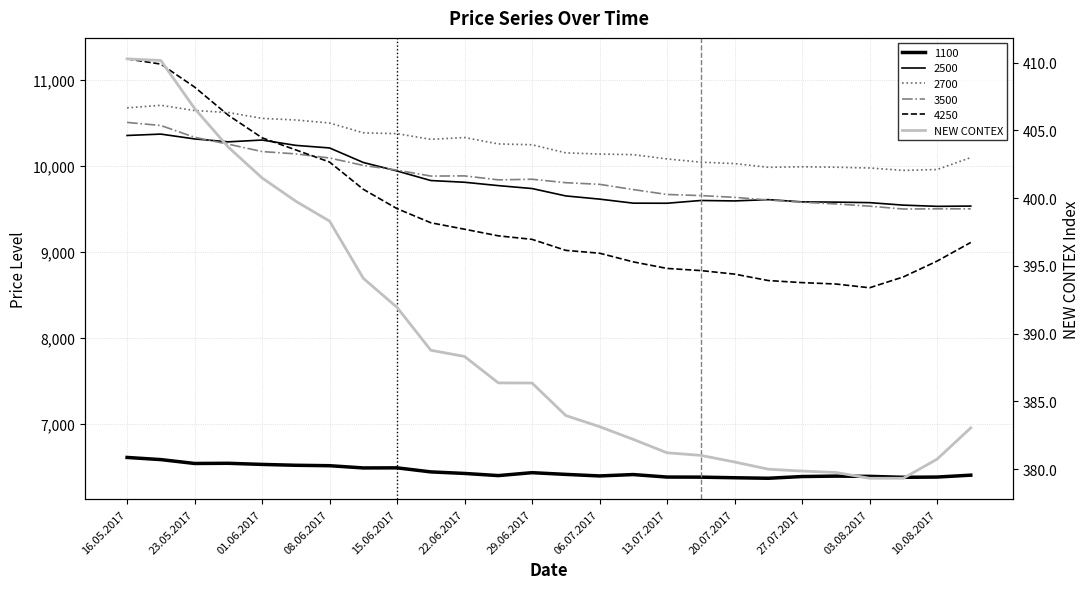

What is the minimum value shown in the chart?

379.3